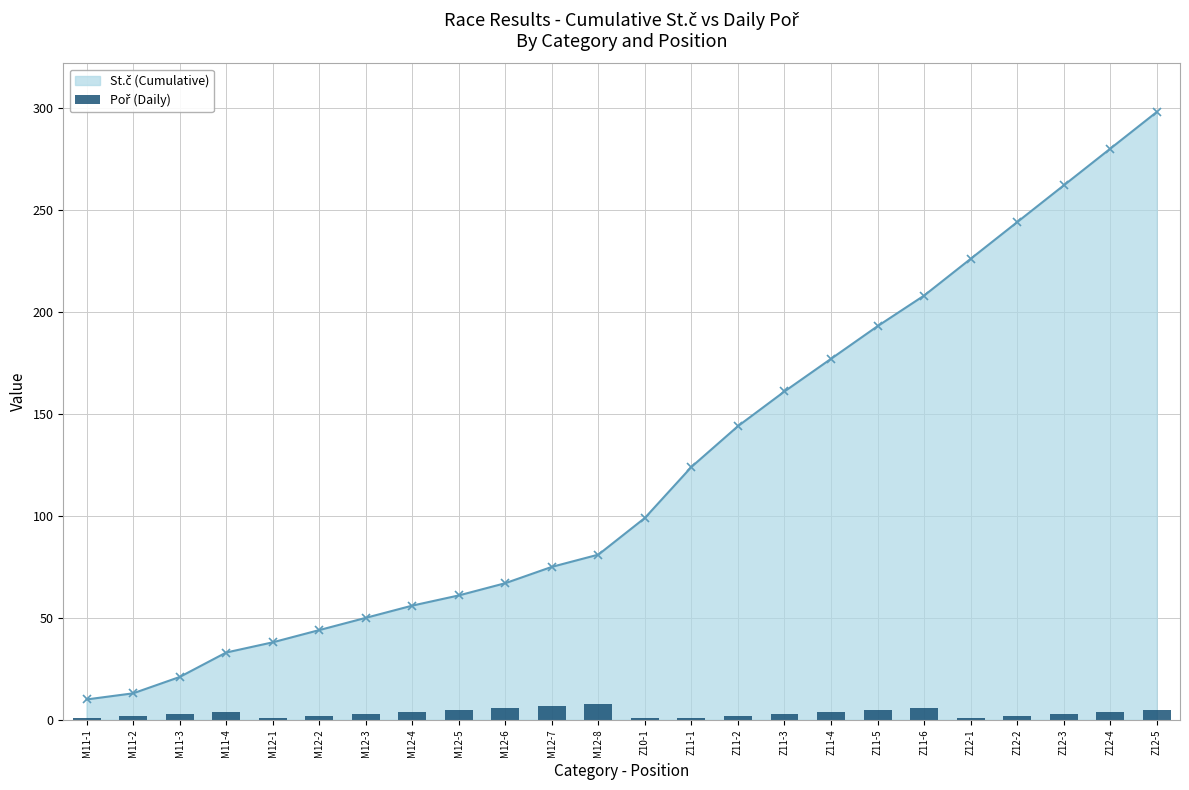

Approximately how many times larger is the value at M11-3 compared to Z11-2?

1.5